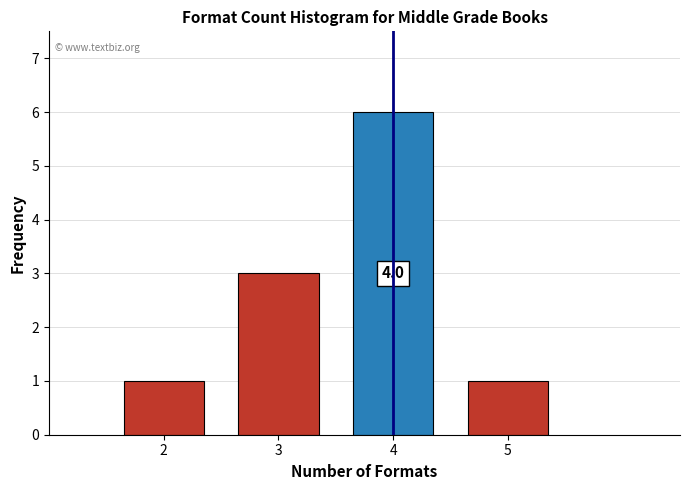

Reading left to right, what are all the values shown in this chart?

2=1	3=3	4=6	5=1